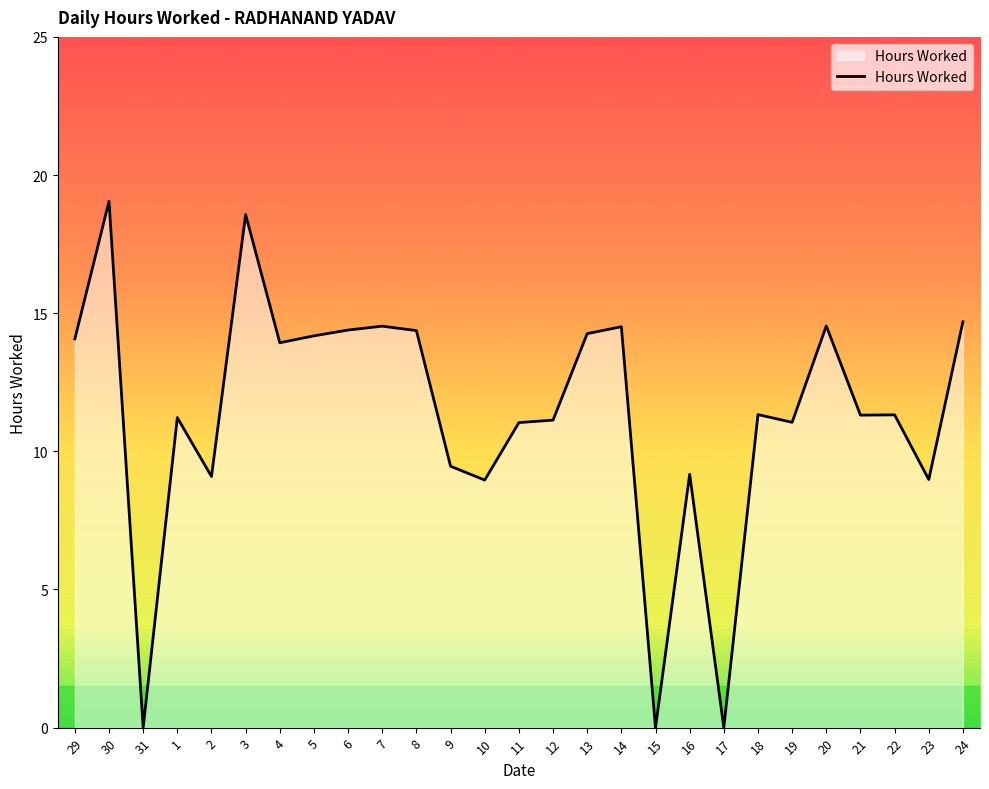

How many lines are shown in the chart?

1